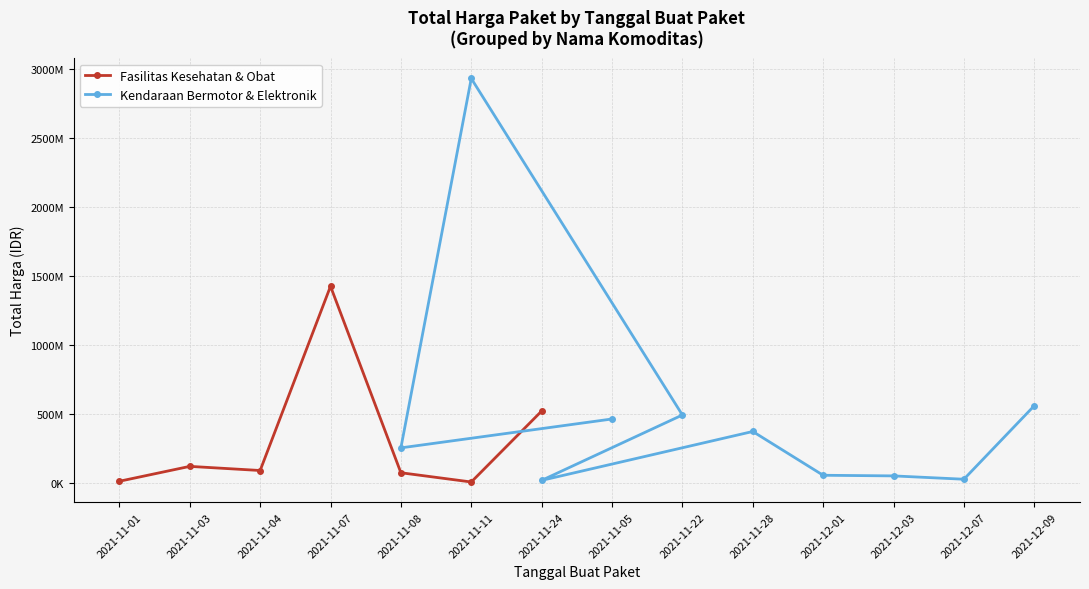

How many times do Total Harga (Kendaraan & Elektronik) and Total Harga (Fasilitas Kesehatan) cross each other?

1